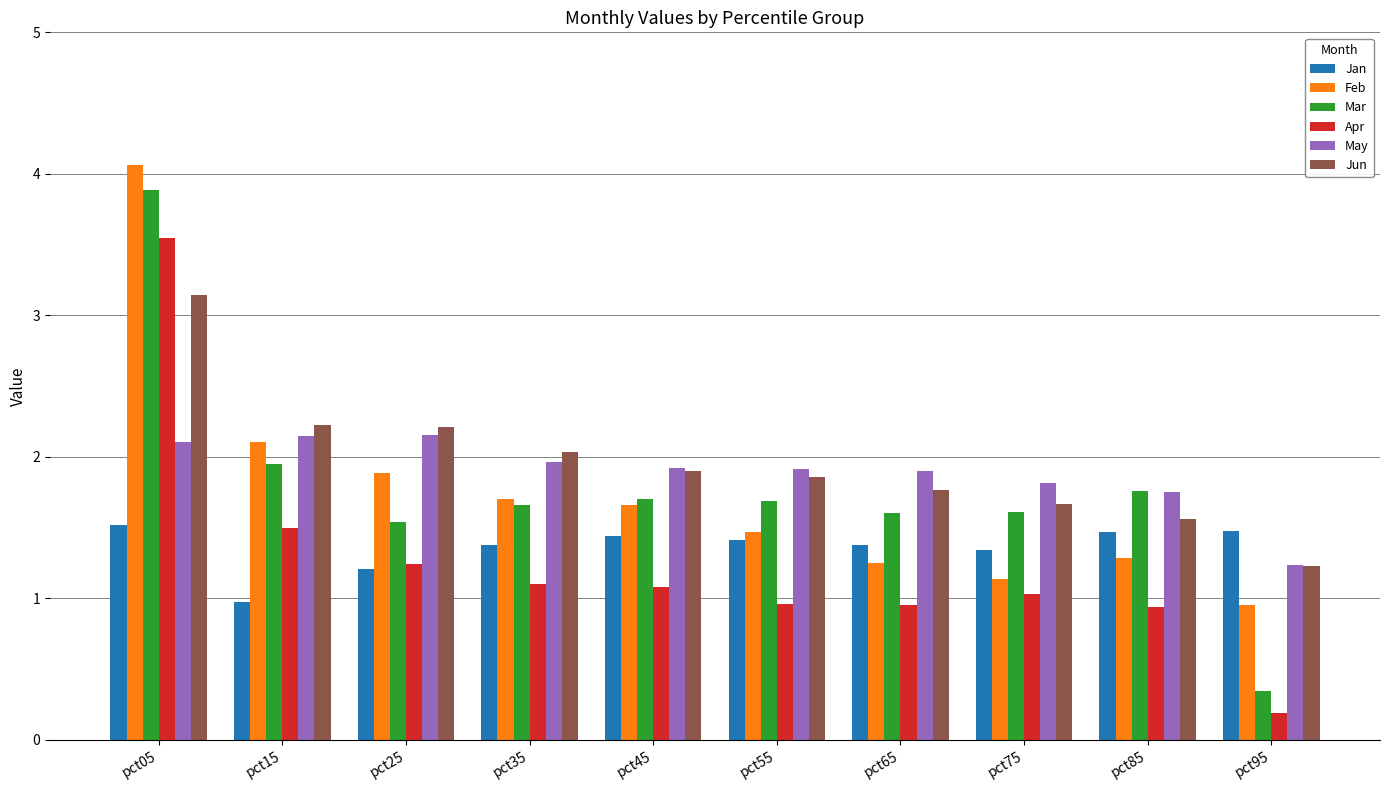

What is the average value of the May series?

1.9